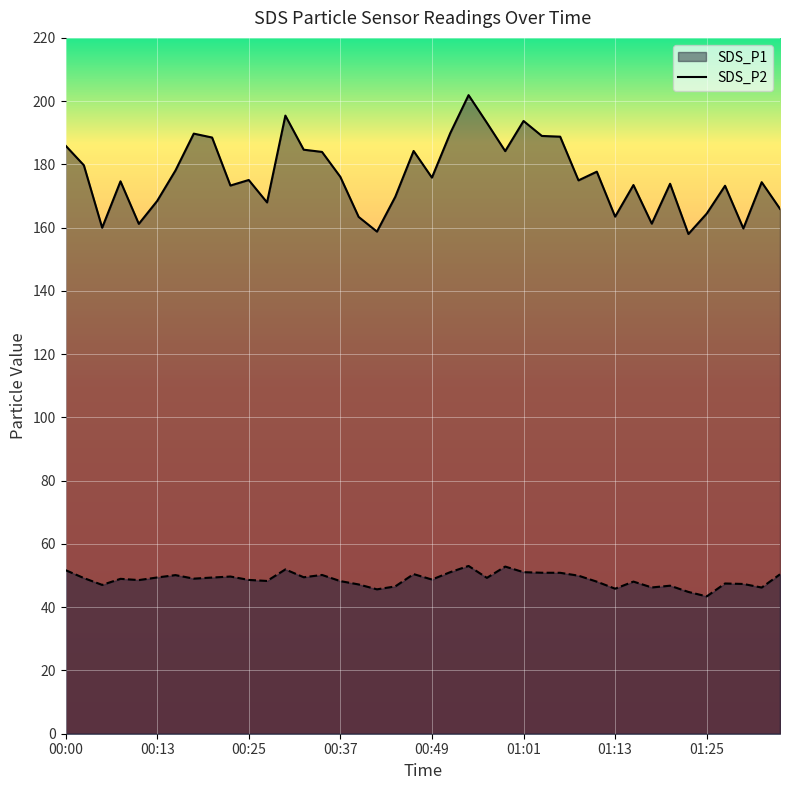

What is the maximum value shown in the chart?

201.9